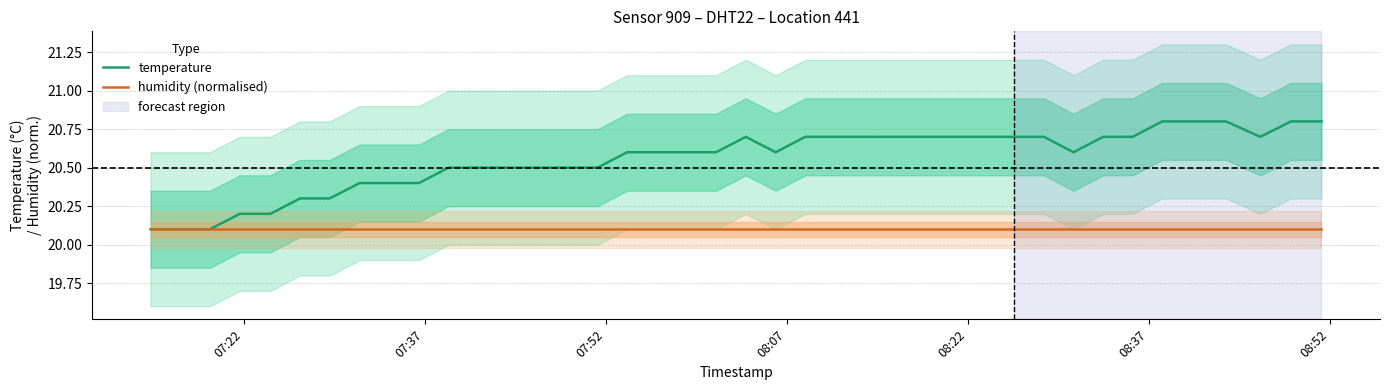

True or false: temperature and humidity (normalised) intersect in this chart.

False